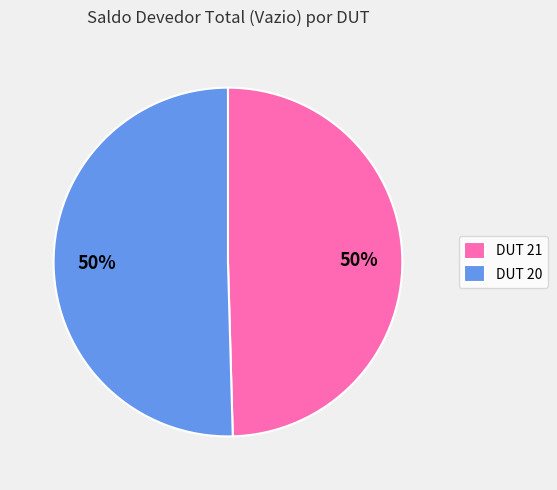

To the nearest percent, what percentage of the pie is DUT 21?

50%